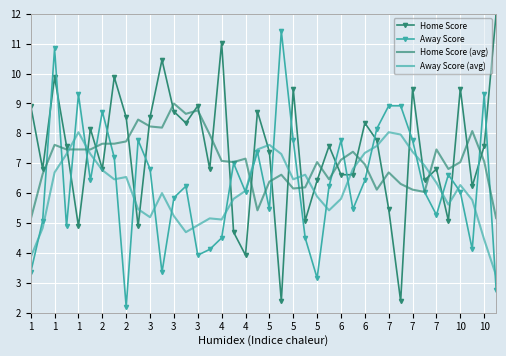

After their last crossing, which series has the higher values: Home Score (avg) or Home Score?

Home Score